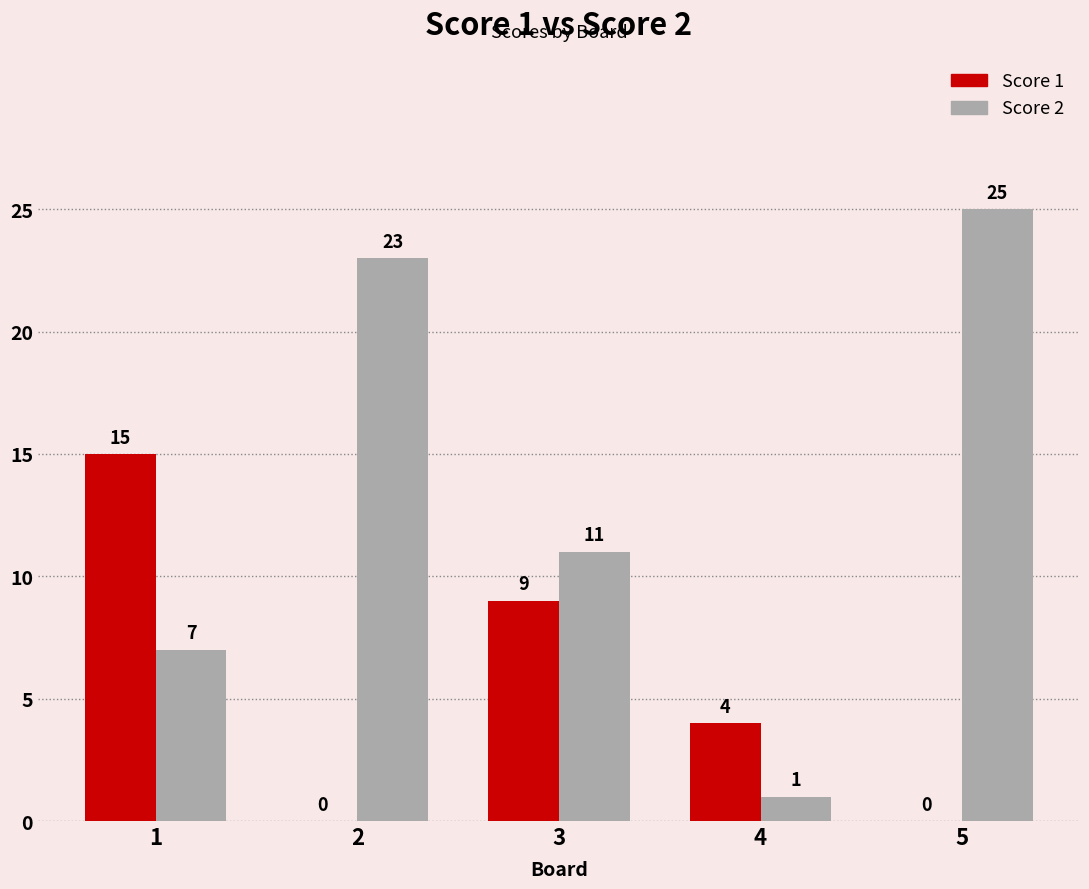

What is the highest value of the Score 1 series?

15